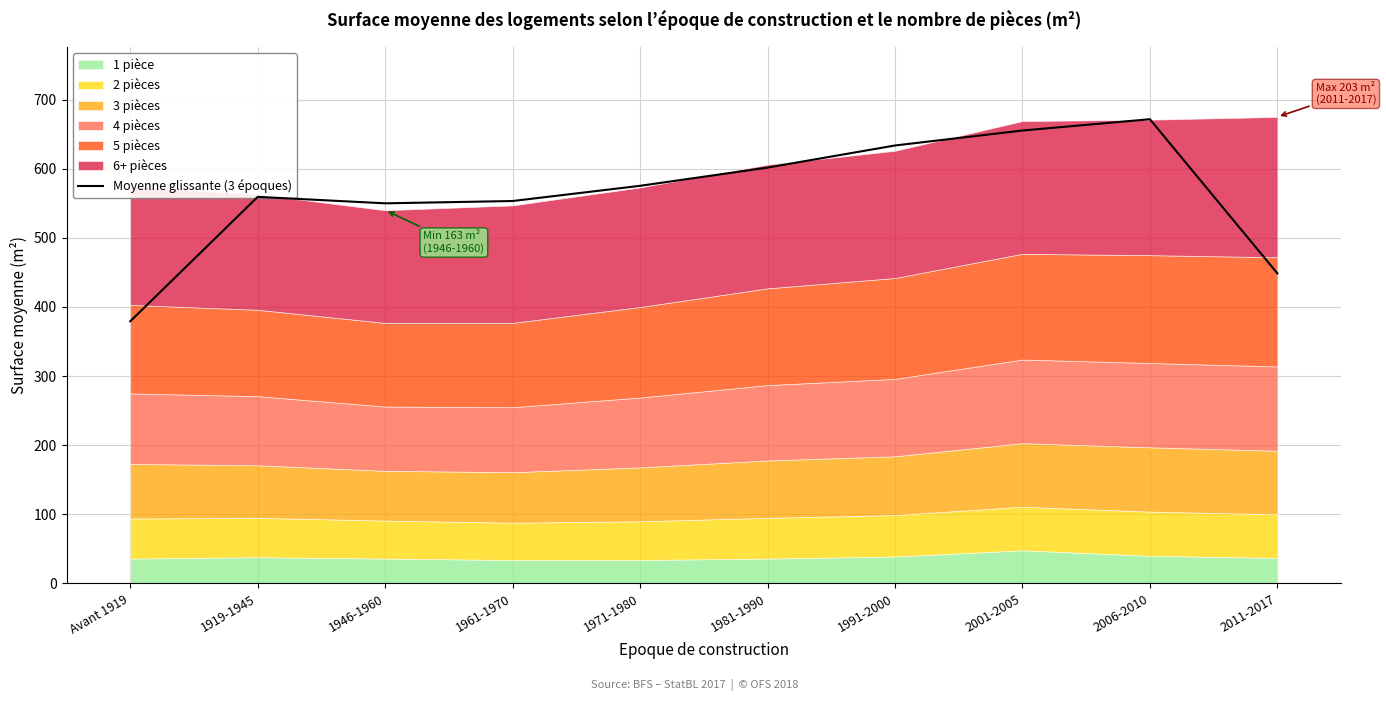

The value of Moyenne glissante (3 époques) at 1981-1990 is 601.7. True or false?

True